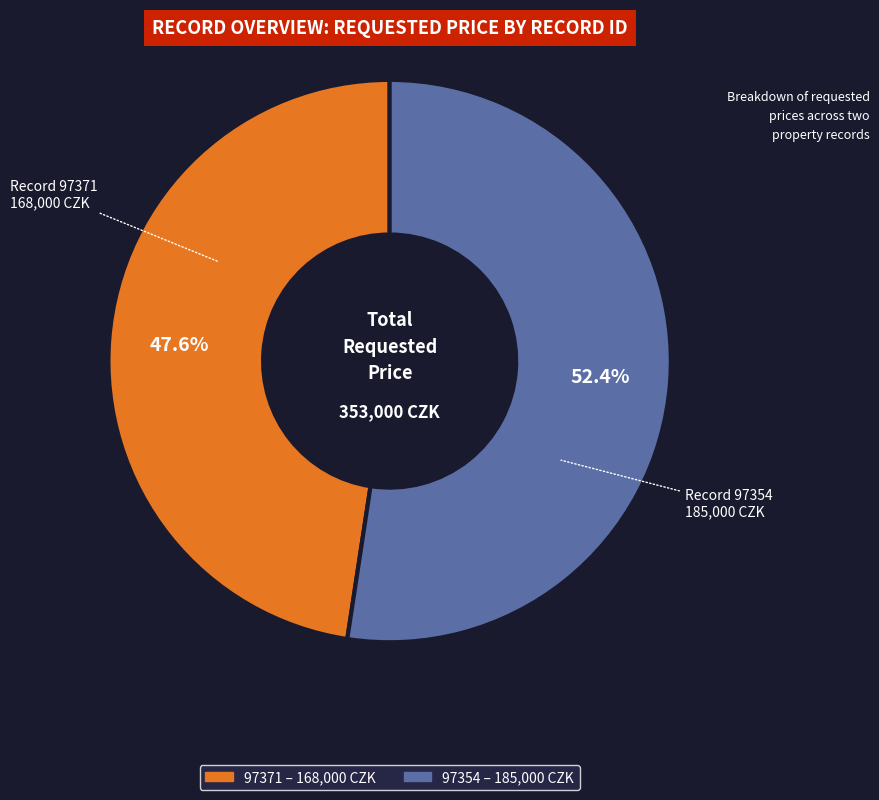

Count the number of slices in the pie.

2